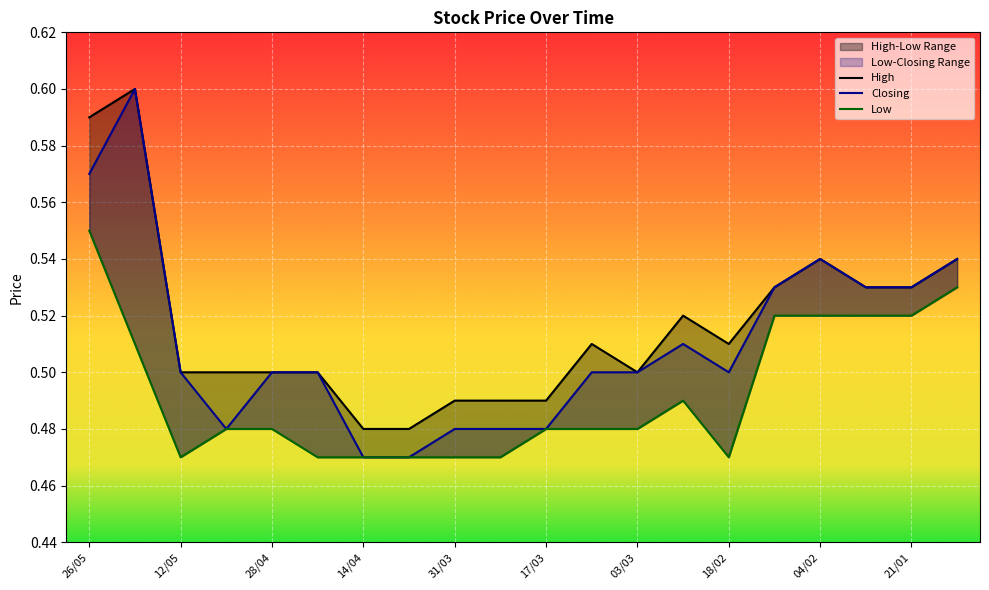

What is the minimum value shown in the chart?

0.5